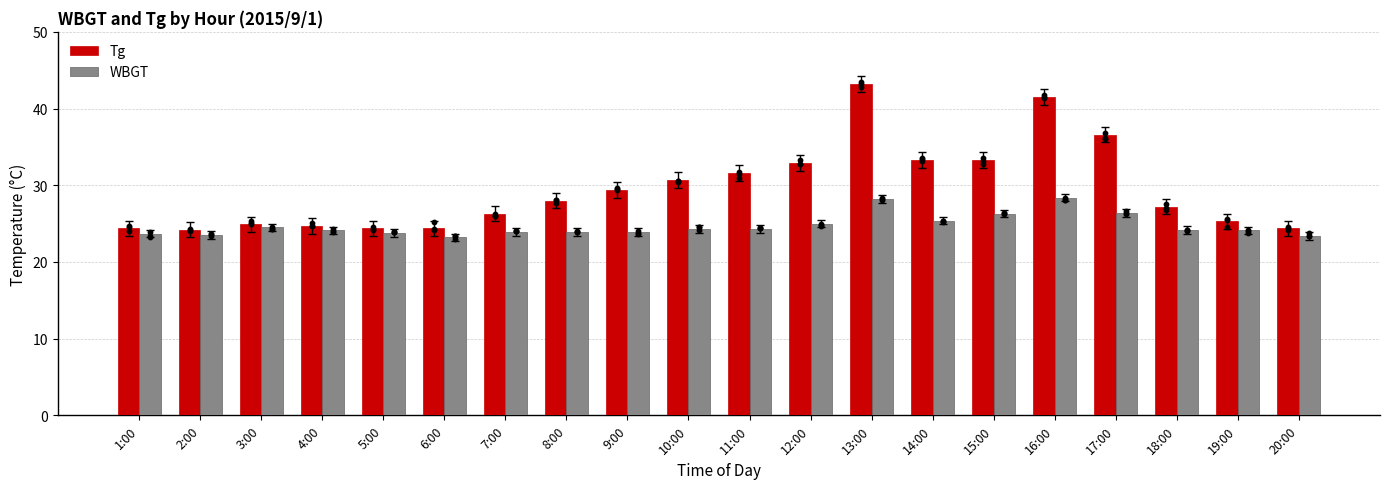

What are all the series names shown in the legend?

Tg, WBGT